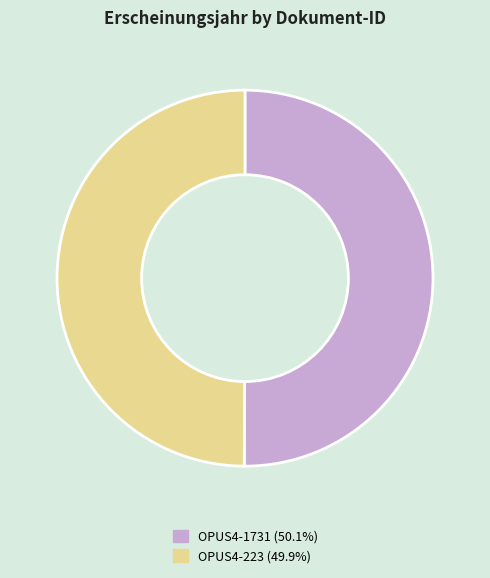

True or false: OPUS4-1731 accounts for 50% of the total.

True